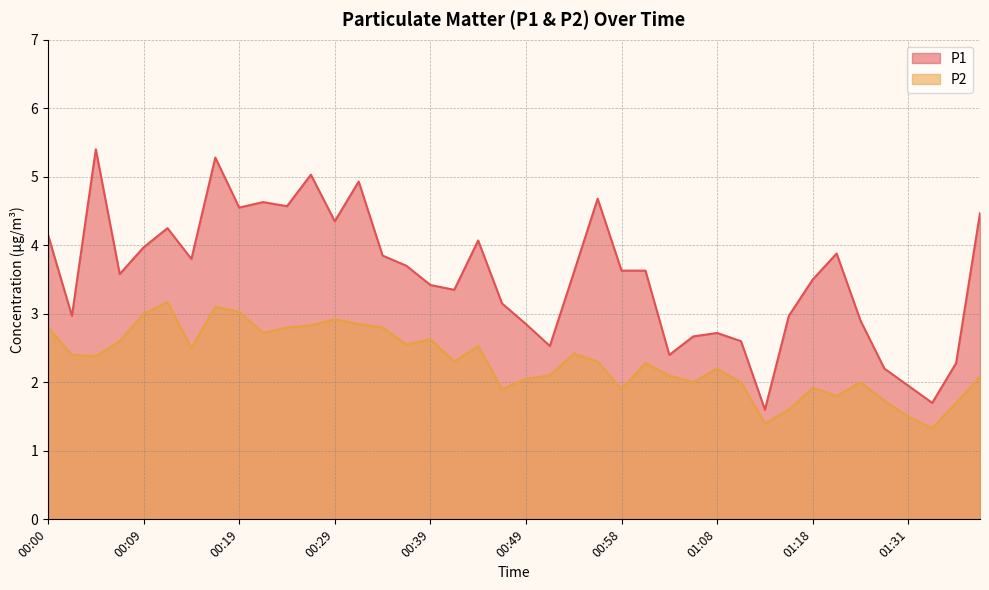

At 01:16, list the series in order from smallest to largest.

P2, P1